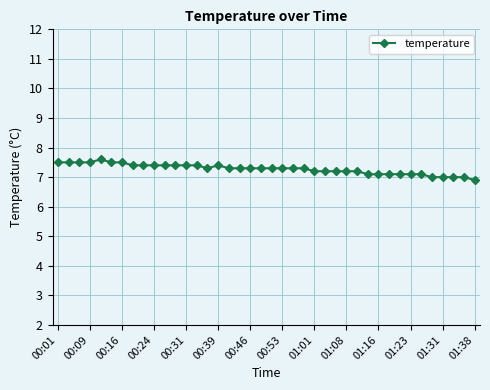

What is the difference between the maximum and minimum values?

0.7